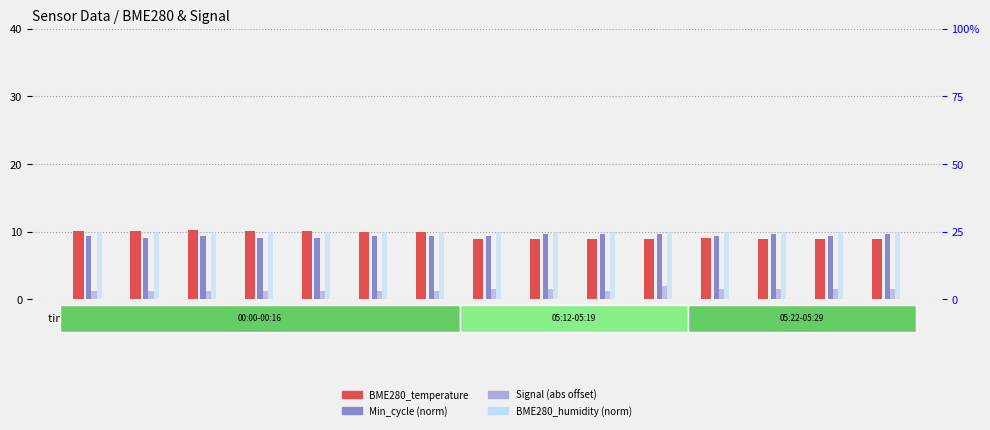

How many bars are there in each group?

4